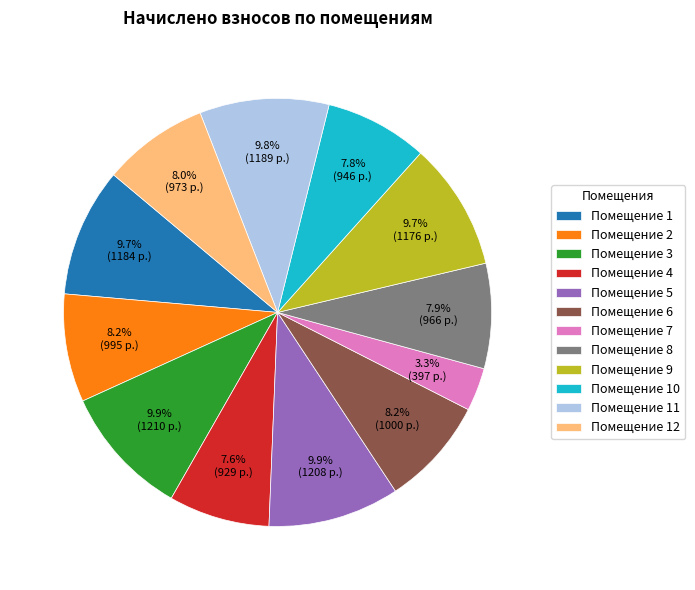

Which has a higher value, Помещение 10 or Помещение 3?

Помещение 3